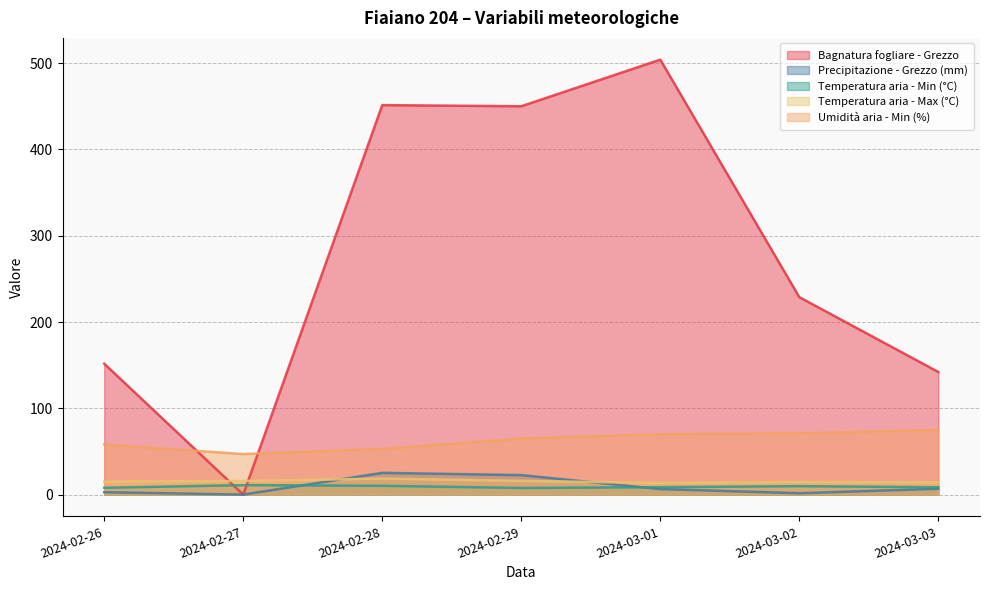

After their last crossing, which series has the higher values: Bagnatura fogliare - Grezzo or Umidità aria - Min (%)?

Bagnatura fogliare - Grezzo